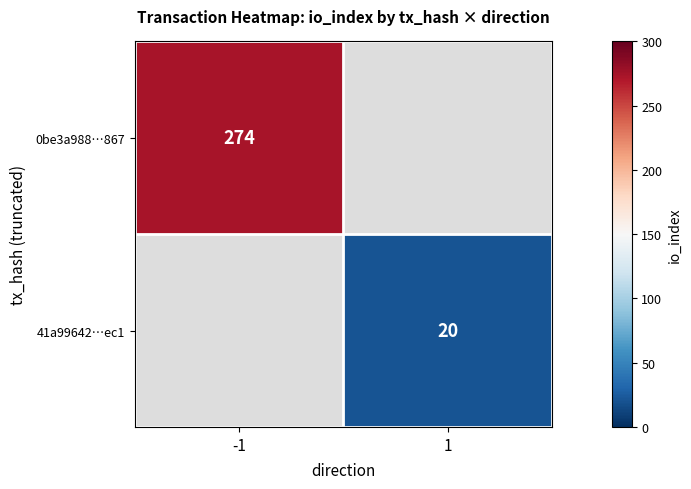

The value of 41a99642…ec1 at 1 is 20. True or false?

True